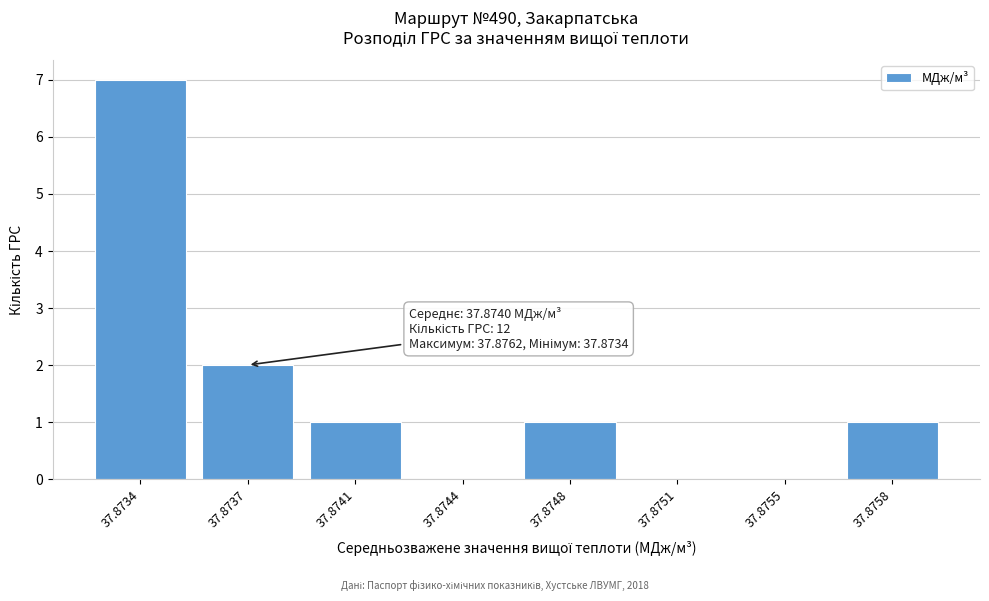

Reading left to right, transcribe all the data shown in this chart.

37.8734=7	37.8737=2	37.8741=1	37.8744=0	37.8748=1	37.8751=0	37.8755=0	37.8758=1